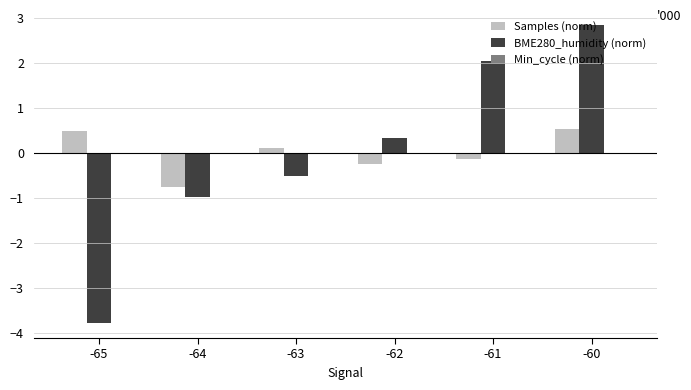

At how many categories does at least one series exceed 0?

5